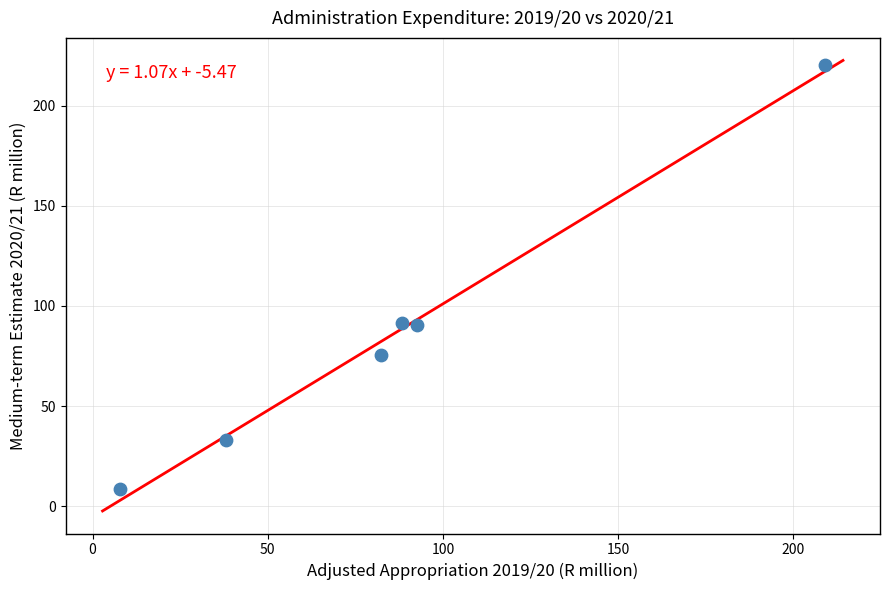

What is the average Y value?

86.6